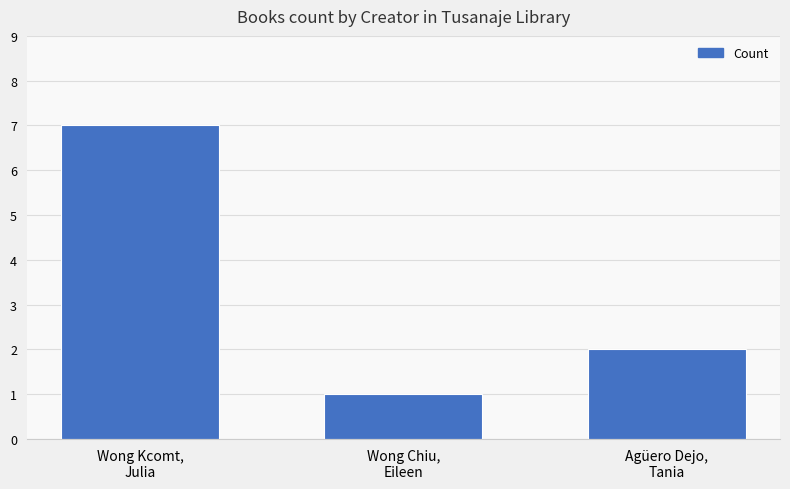

How many values are below 2?

1